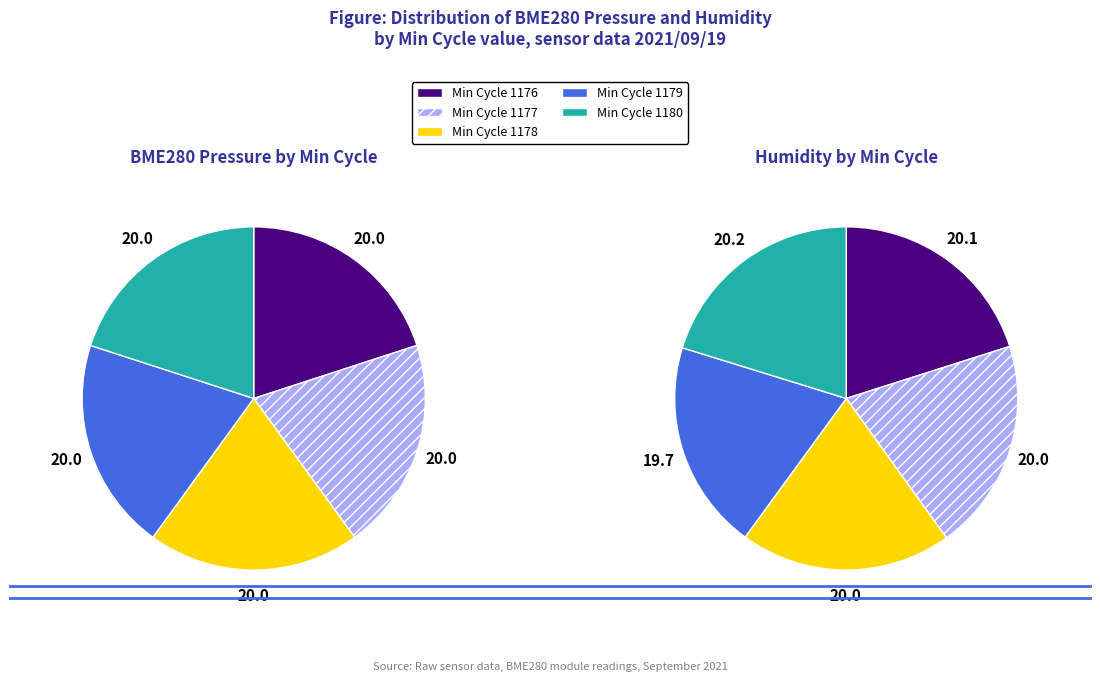

Count the number of slices in the pie.

10